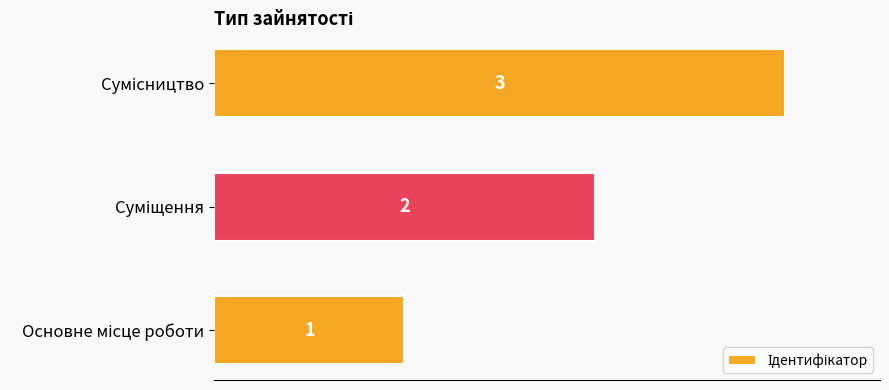

What is the sum of all values?

6